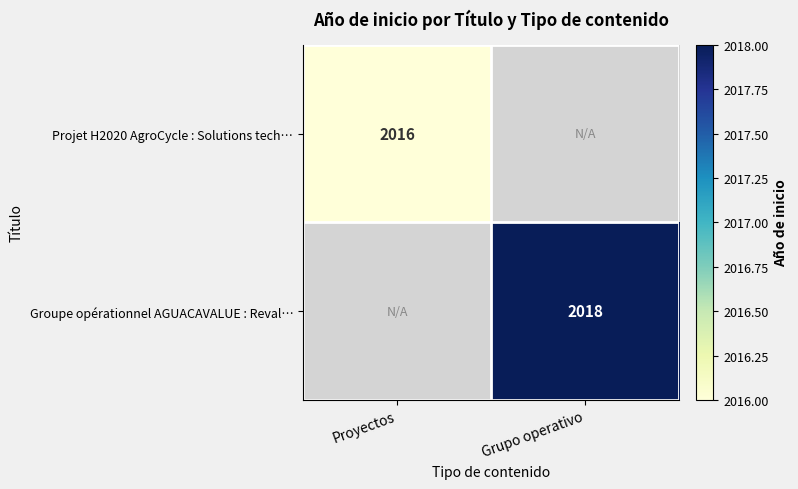

Is it true that Groupe opérationnel AGUACAVALUE : Reval… equals 1311 at Grupo operativo?

False